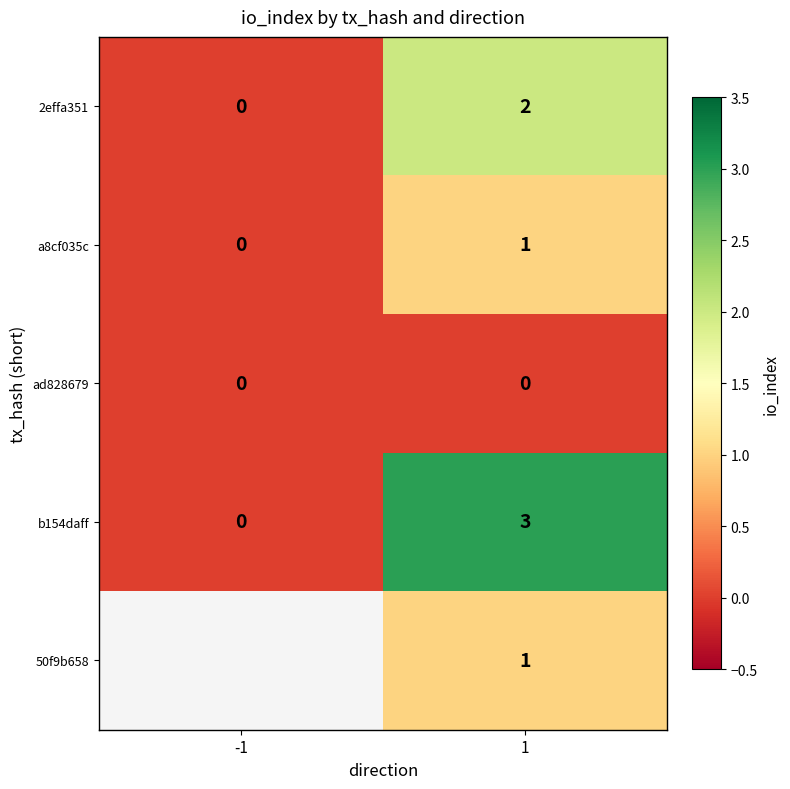

List the labels in order of b154daff value, largest first.

1, -1